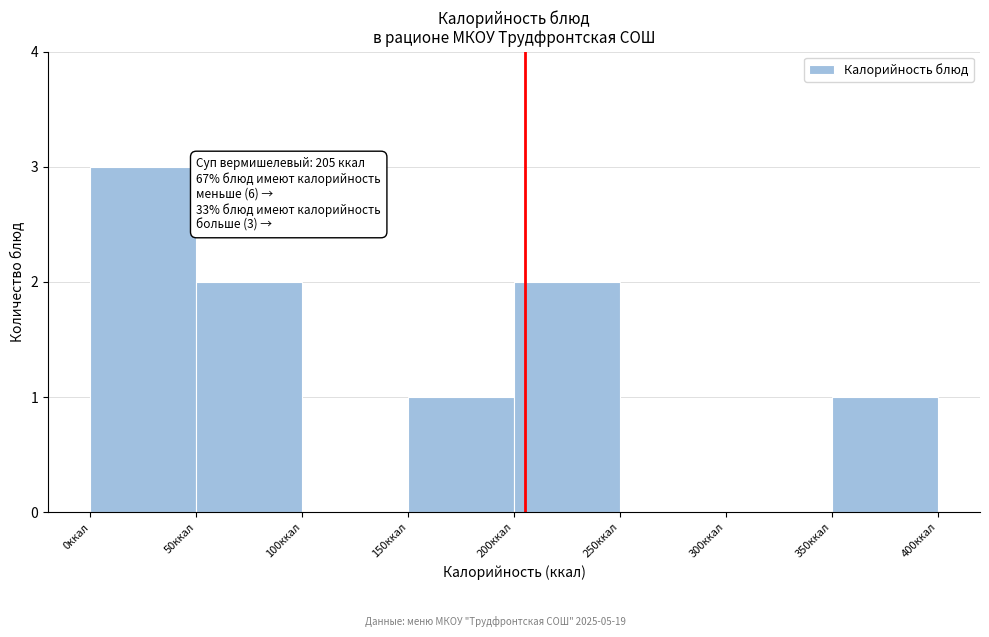

Which range on the x-axis has the tallest bar?

0 to 50